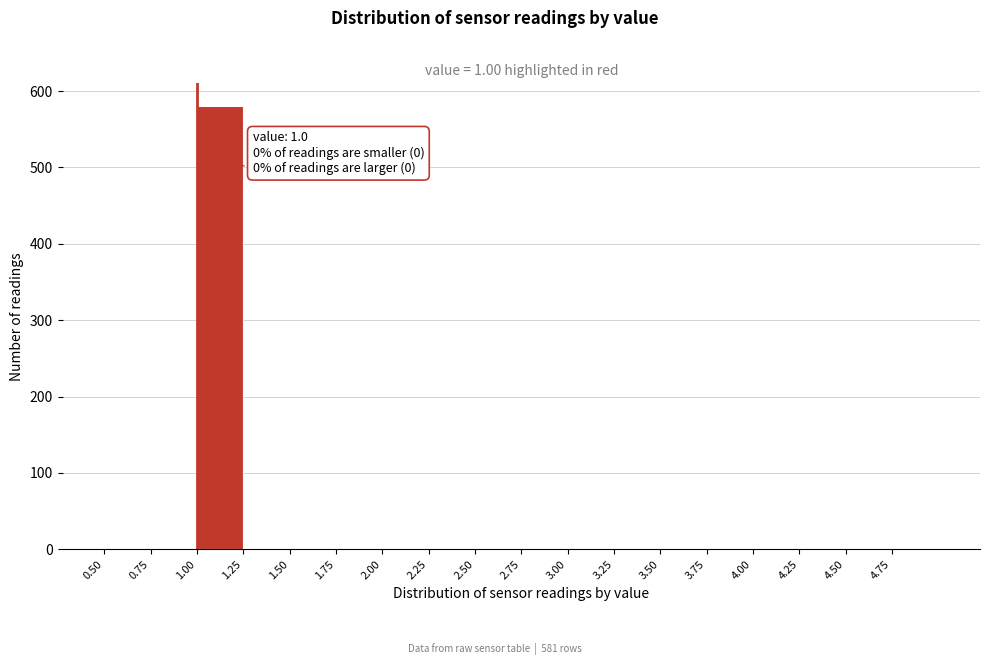

Over which range of the x-axis is the bar tallest?

1.00 to 1.25